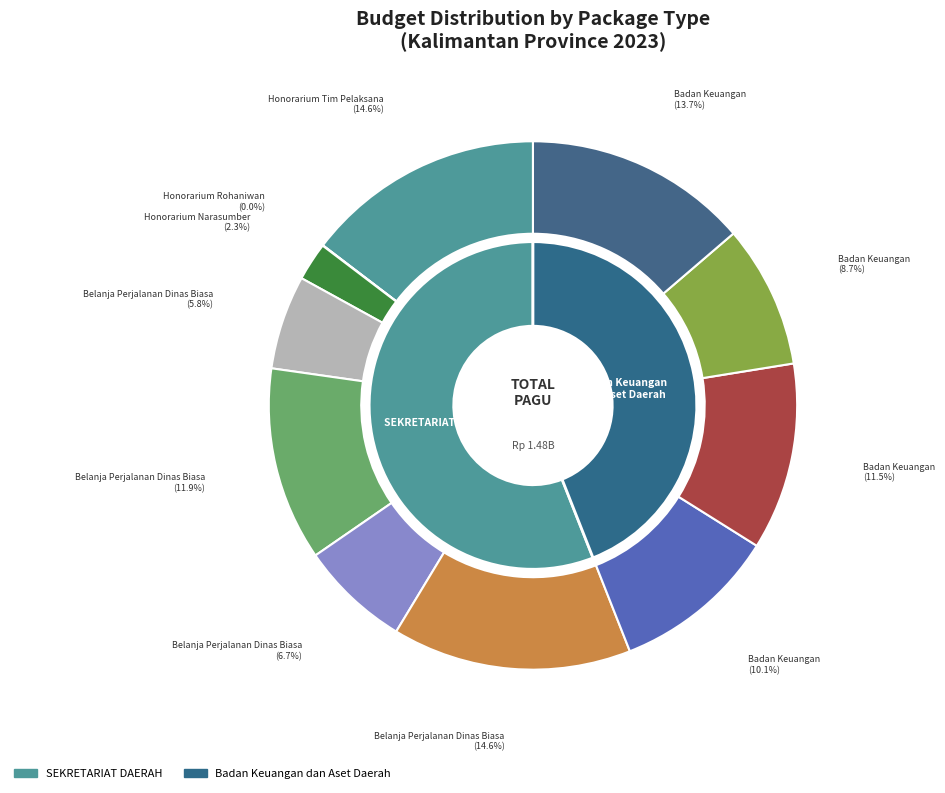

What is the ratio of the value at Badan Keuangan (2) to the value at Badan Keuangan (4)?

0.8